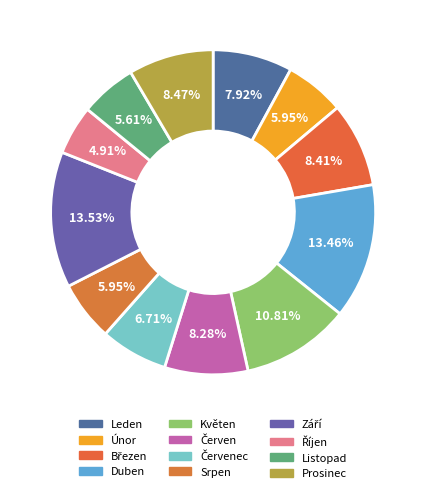

Does any single category account for the majority?

No